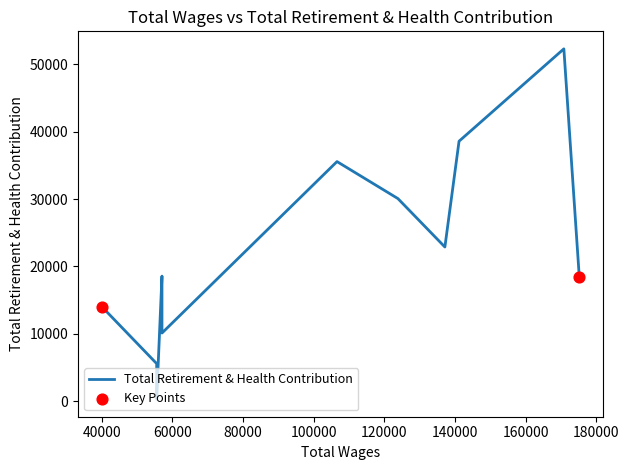

What is the change in value from 106596 to 57062?

-17004